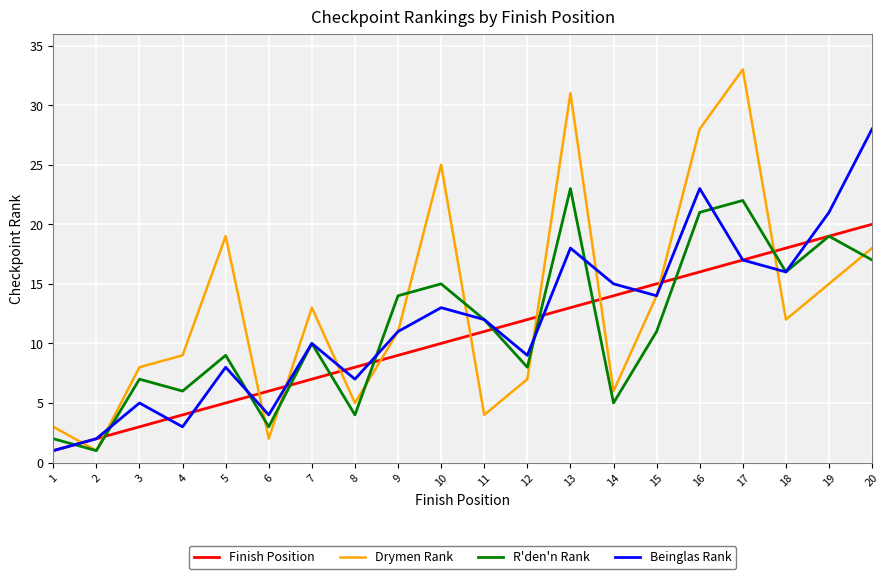

Which category has the highest value in the Finish Position series?

20